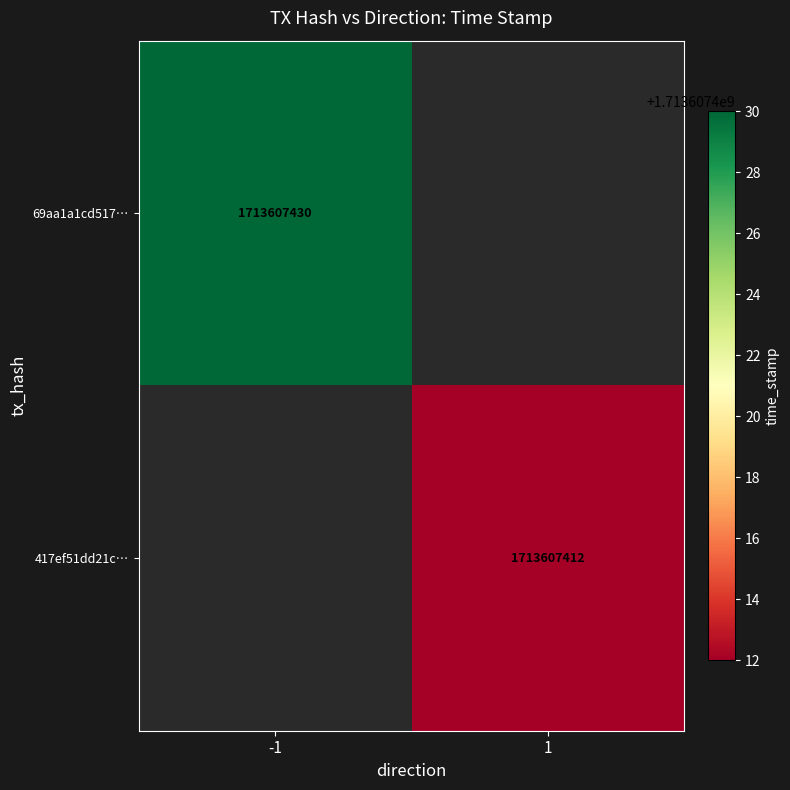

The 417ef51dd21cc8297335be04b3709676943a22c series shows 1713607412 at time_stamp. True or false?

True